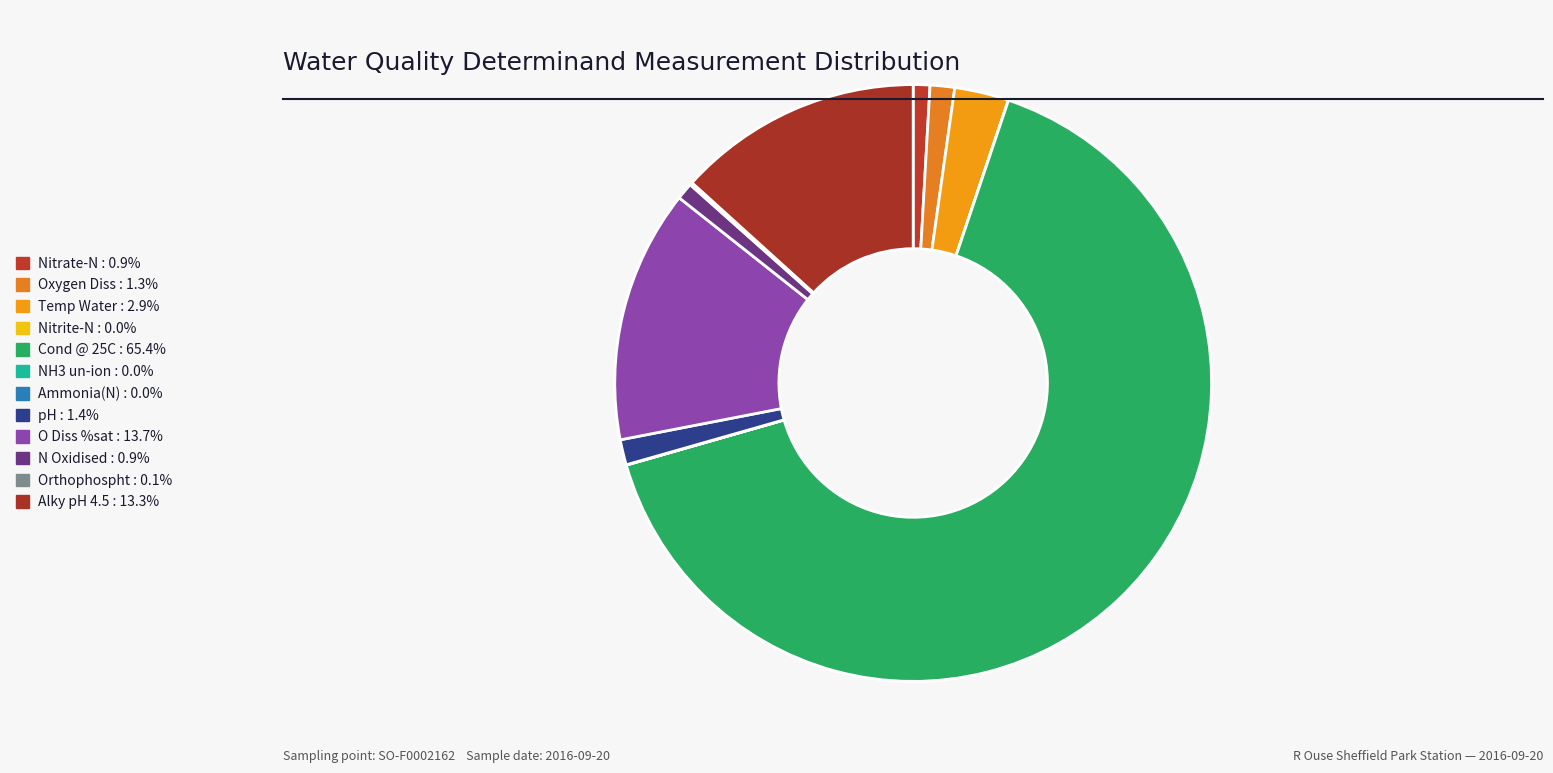

True or false: Temp Water accounts for 3% of the total.

True